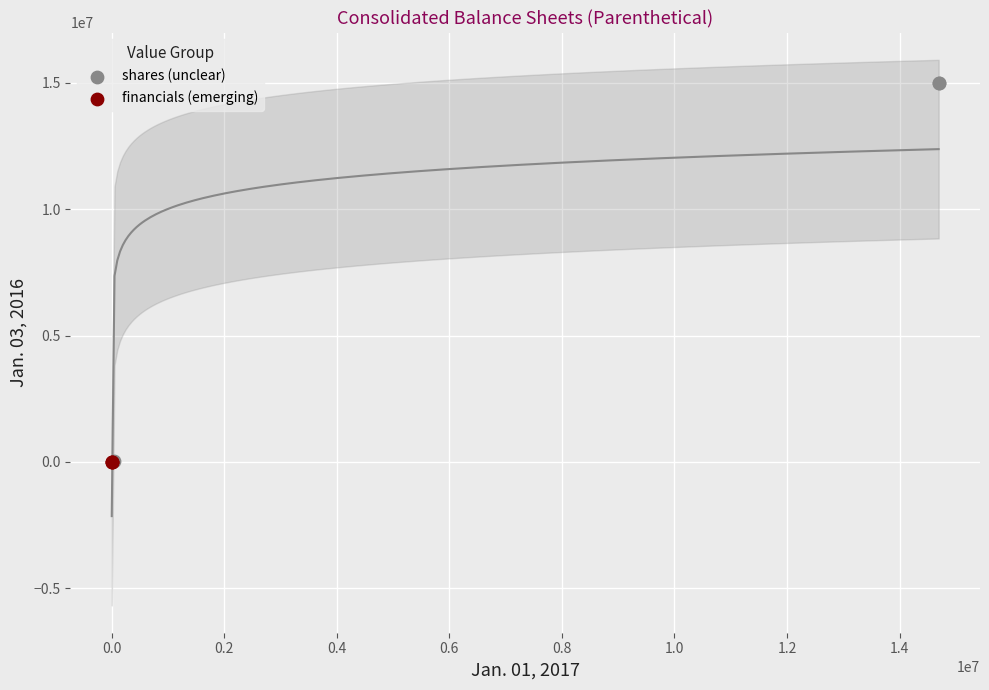

Which series contains the highest Y value?

shares (unclear)